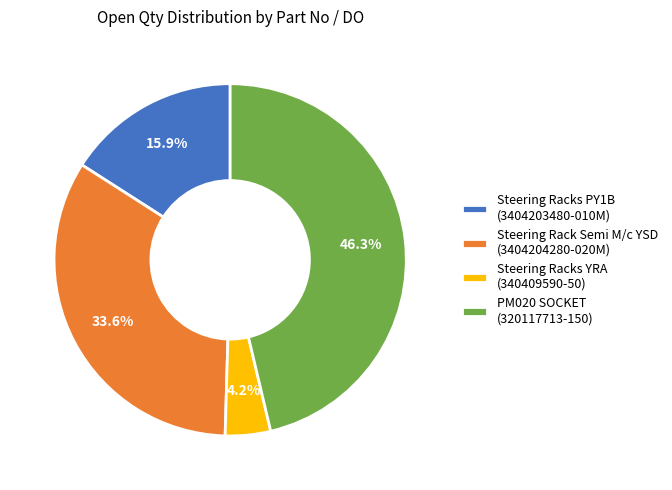

How many segments does this pie chart have?

4